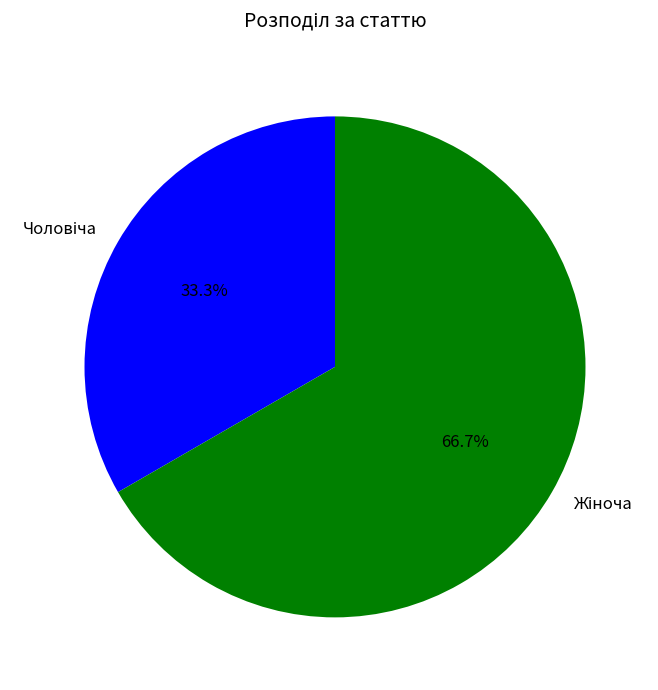

Rank the categories by value from lowest to highest.

Чоловіча, Жіноча